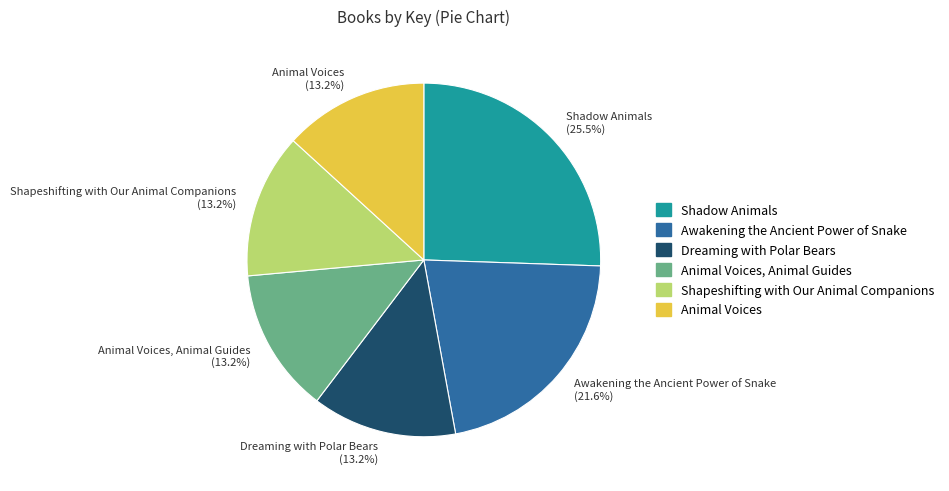

Does any single category account for the majority?

No